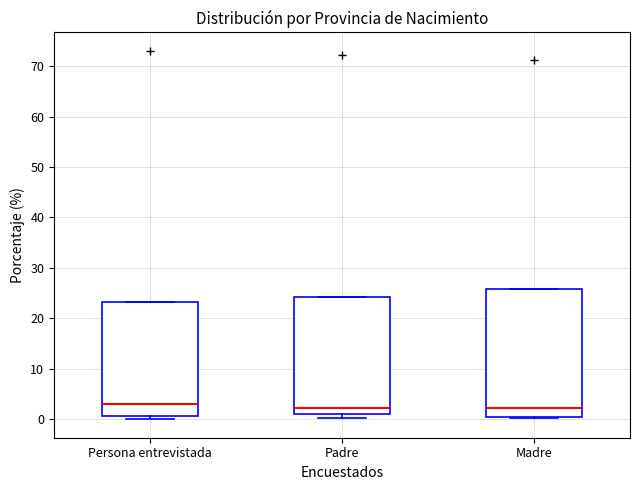

Reading left to right, transcribe this box plot: for each box, give where its median line is, the range the box spans, and where its two whiskers end, as read against the y-axis. The values are not printed on the chart, so give them approximately, as read against the axis.

Persona entrevistada: median 3, box 1 to 23, whiskers 0 to 23
Padre: median 2, box 1 to 24, whiskers 0 to 24
Madre: median 2, box 0 to 26, whiskers 0 to 26